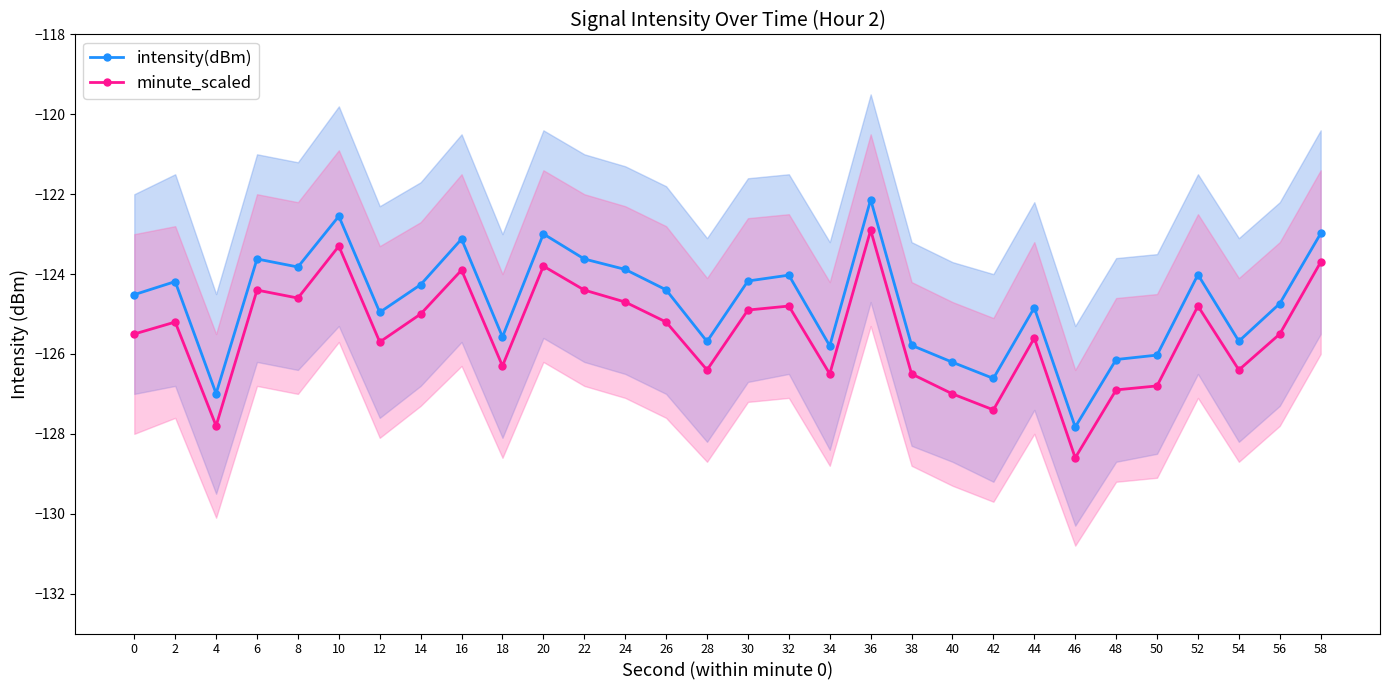

What is the sum of all minute_scaled values?

-3764.5